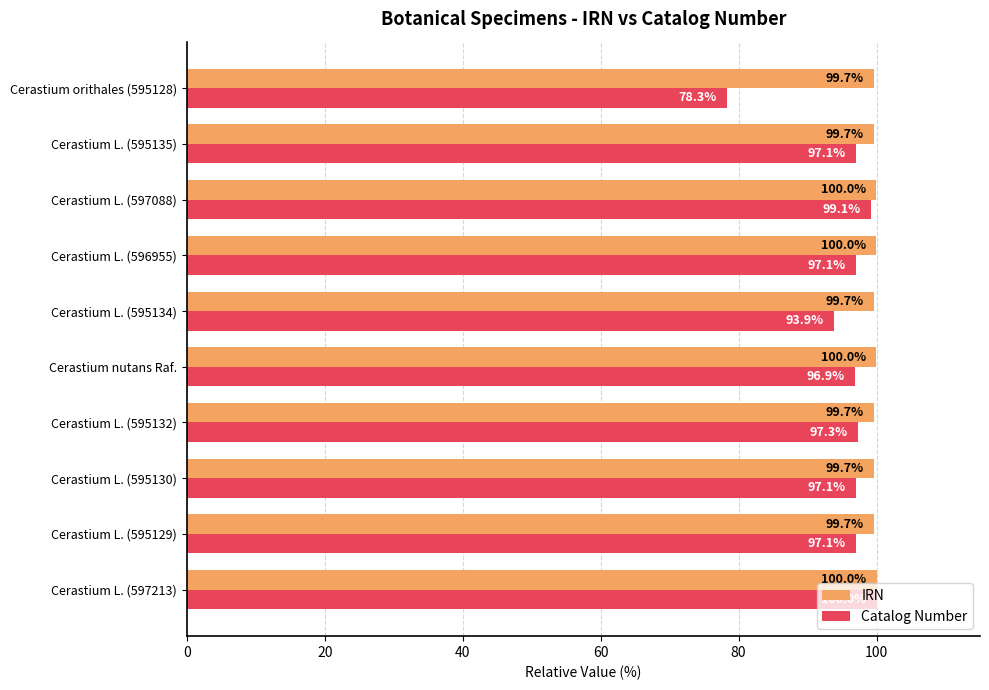

What is the greatest value displayed?

100.0